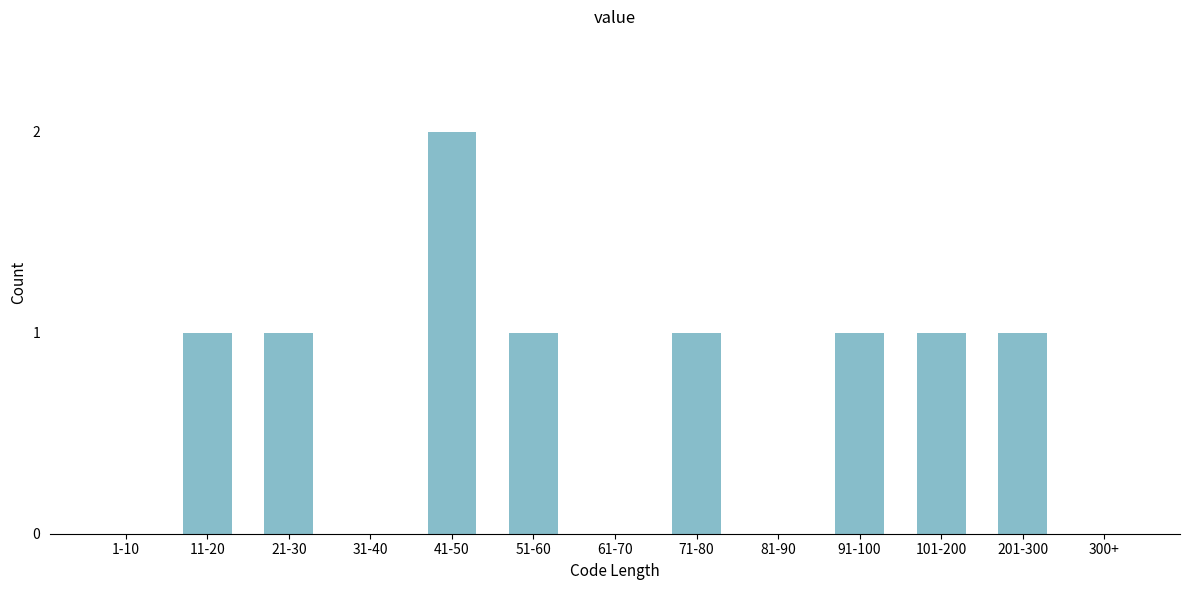

Reading left to right, extract all data points from this chart.

1-10=0	11-20=1	21-30=1	31-40=0	41-50=2	51-60=1	61-70=0	71-80=1	81-90=0	91-100=1	101-200=1	201-300=1	300+=0